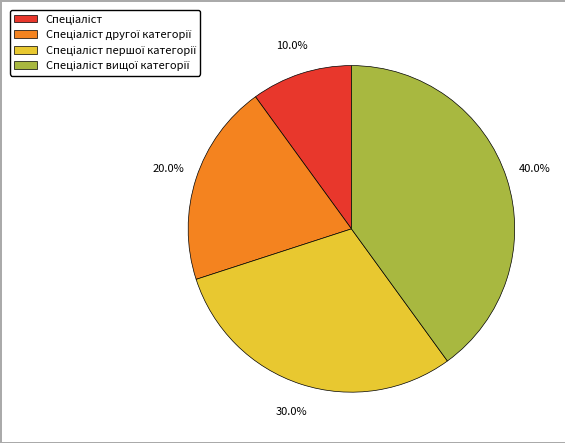

Is there any slice that represents more than half of the pie?

No